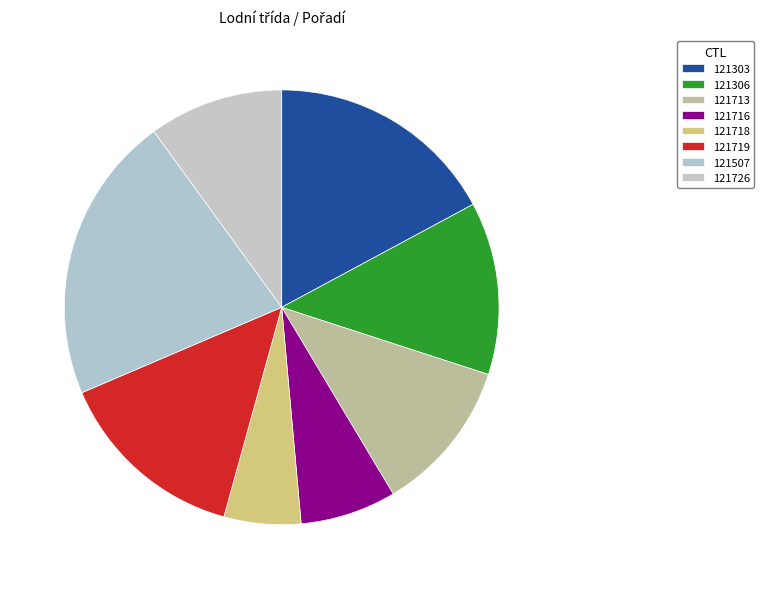

What is the change in value from 121713 to 121718?

-4